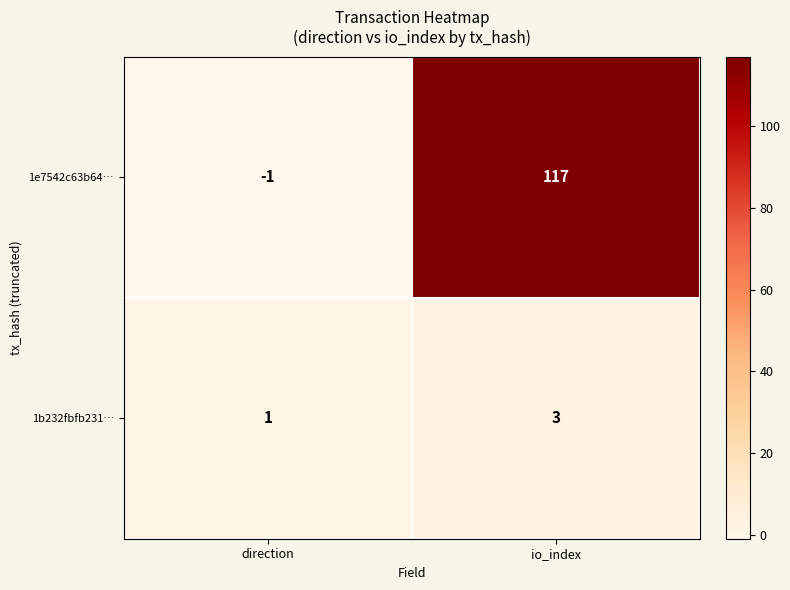

Count the number of categories in the chart.

2